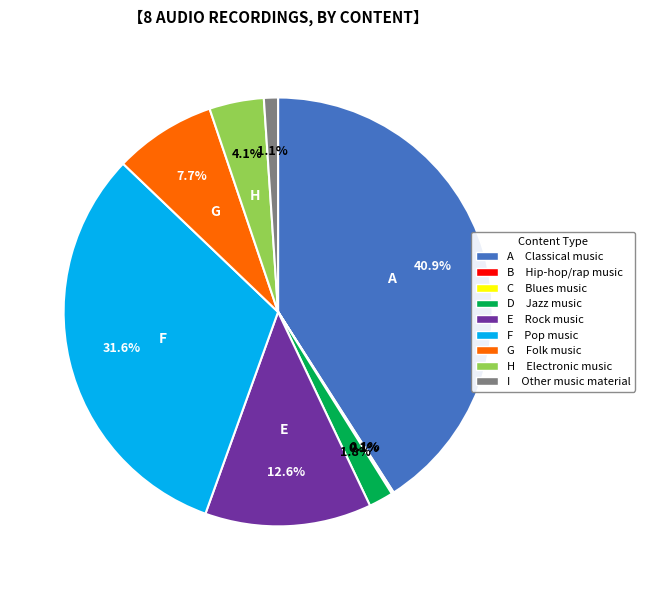

To the nearest percent, what is the average slice percentage?

11%